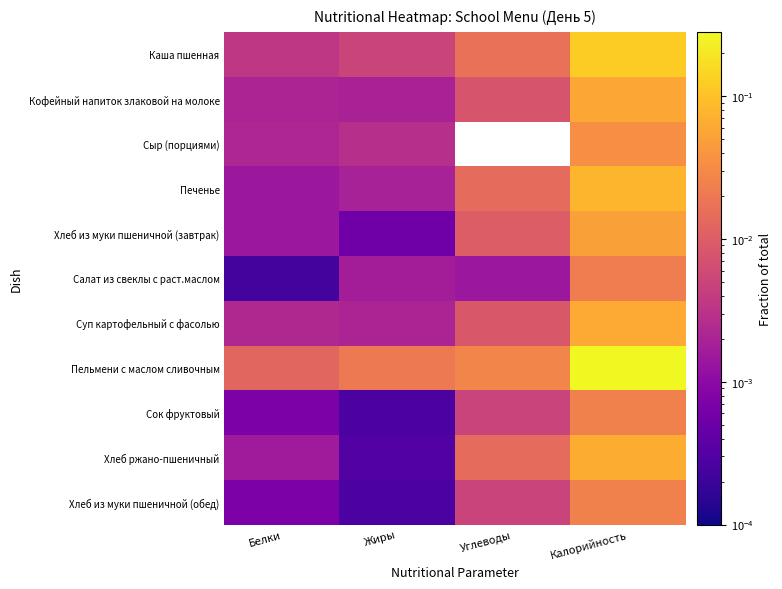

What is the maximum value shown in the chart?

0.3